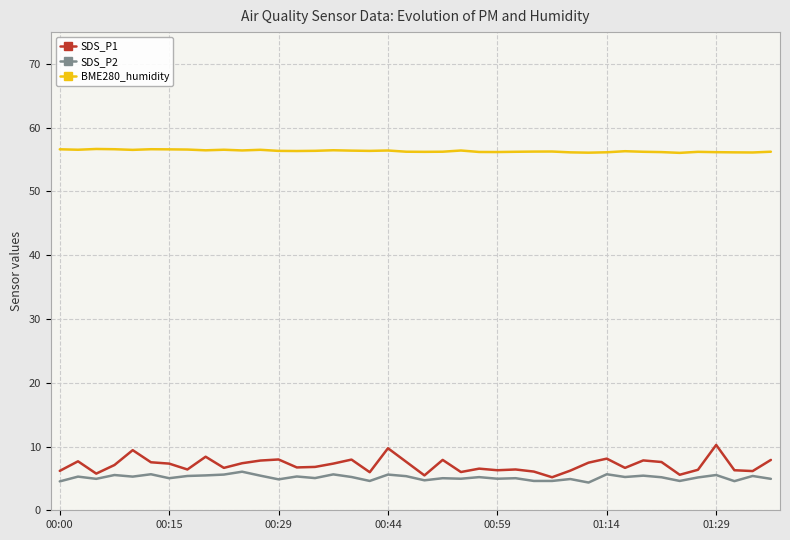

True or false: SDS_P2 and BME280_humidity intersect in this chart.

False